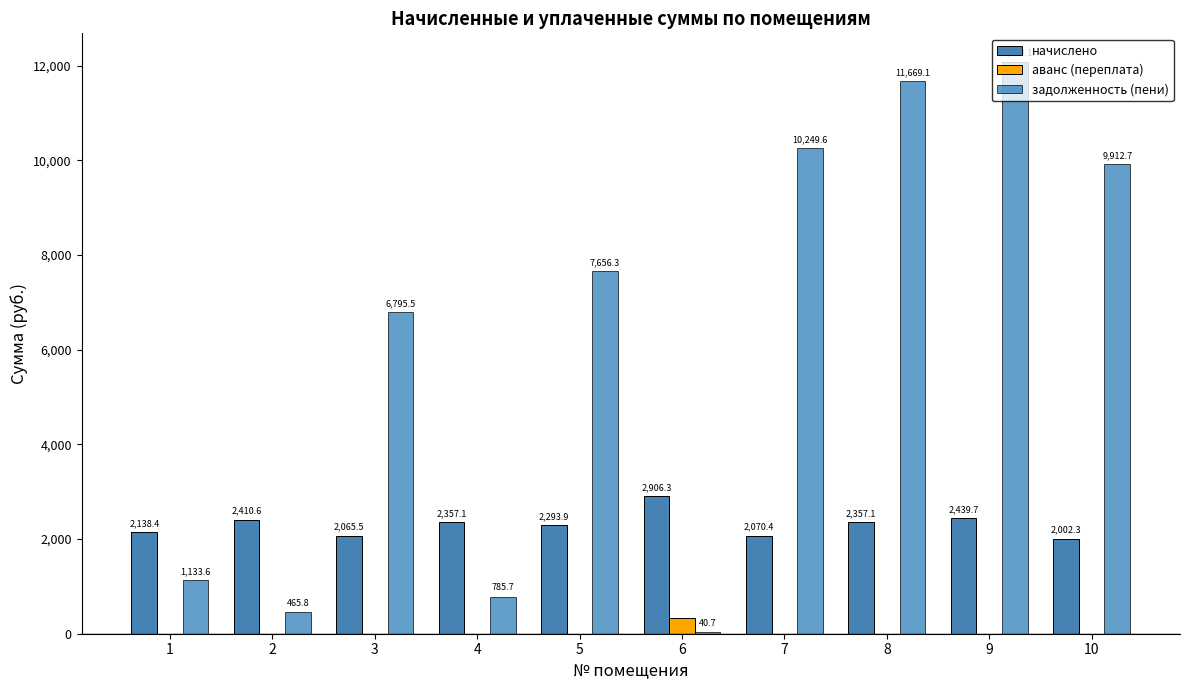

What is the sum of the задолженность (пени) values at 8 and 5?

19325.4